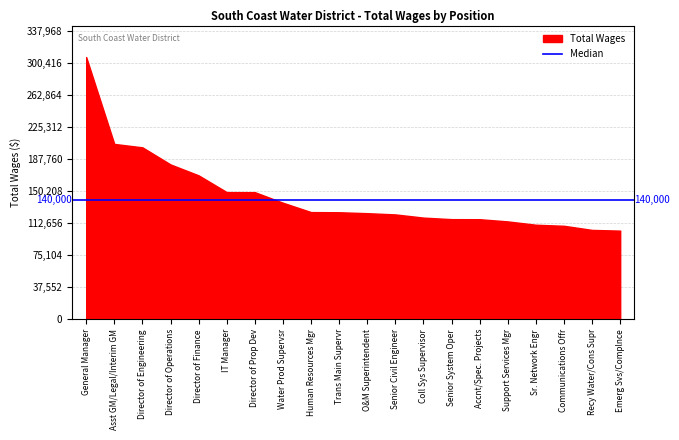

List the labels in order of value, smallest first.

Emerg Svs/Complnce, Recy Water/Cons Supr, Communications Offr, Sr. Network Engr, Support Services Mgr, Accnt/Spec. Projects, Senior System Oper, Coll Sys Supervisor, Senior Civil Engineer, O&M Superintendent, Trans Main Supervr, Human Resources Mgr, Water Prod Supervsr, Director of Prop Dev, IT Manager, Director of Finance, Director of Operations, Director of Engineering, Asst GM/Legal/Interim GM, General Manager